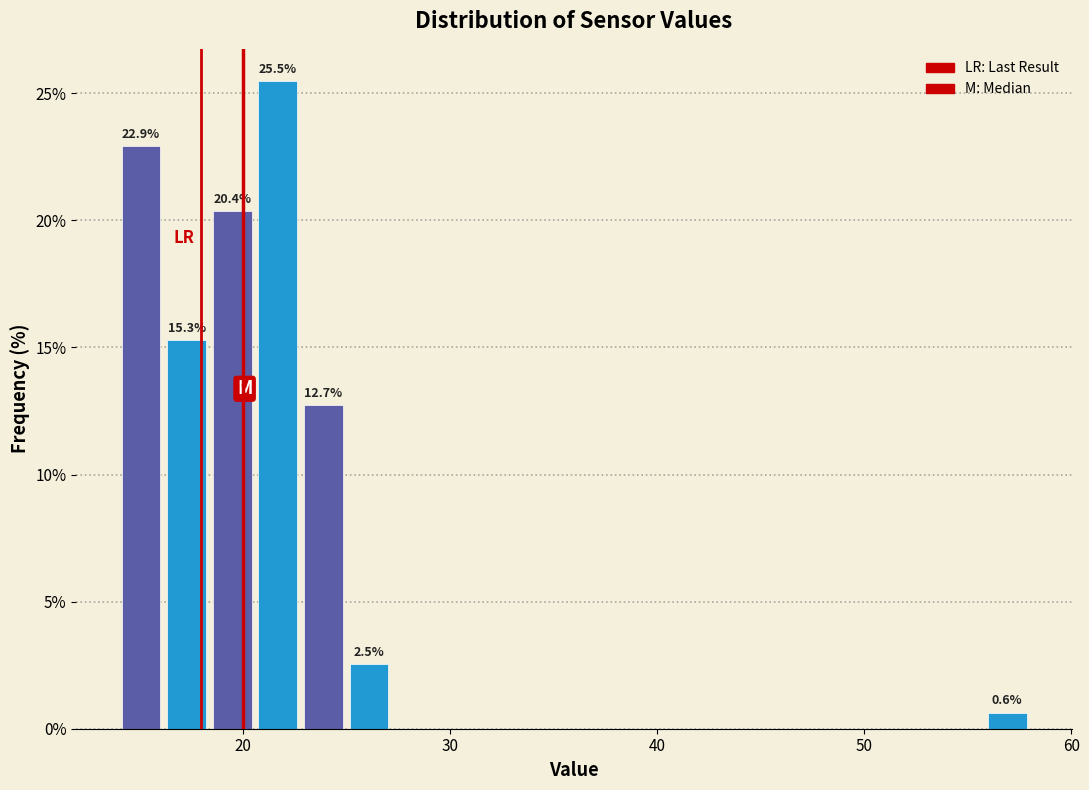

Read against the x-axis, roughly where is the centre of the tallest bar?

22